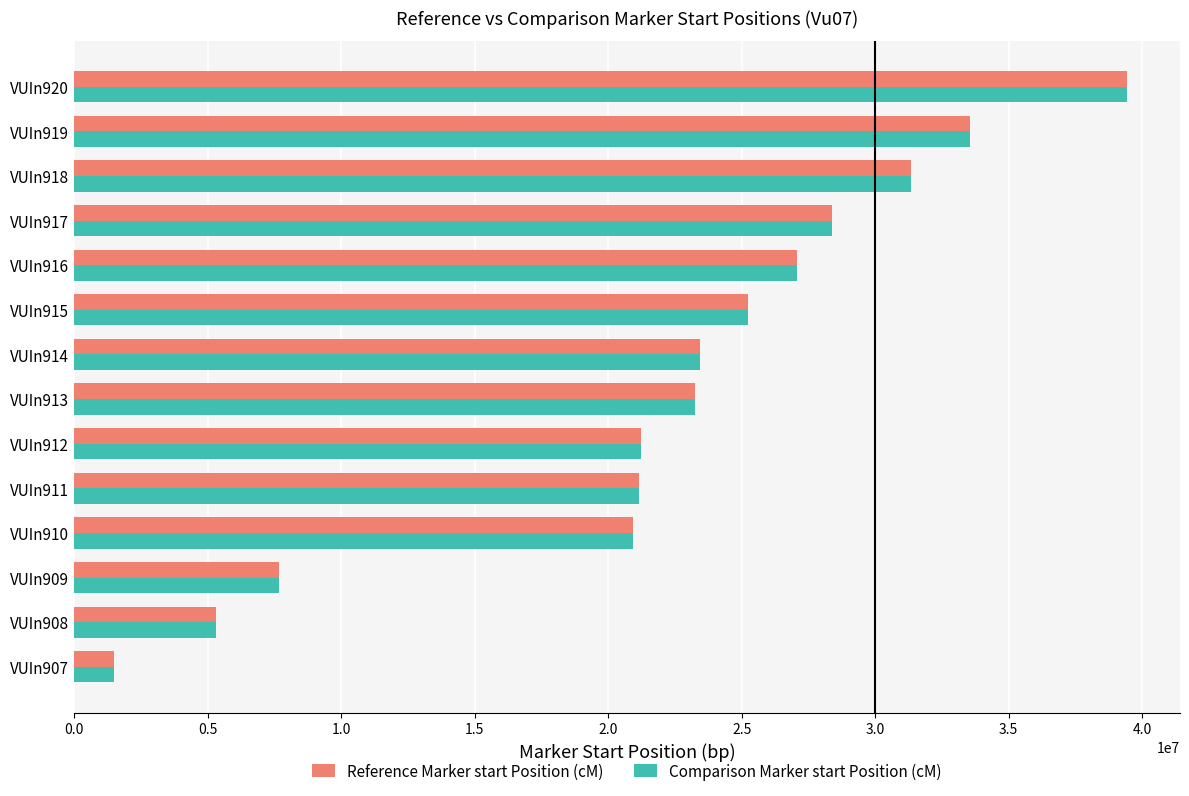

At which category does the chart reach its peak across all series?

VUIn920